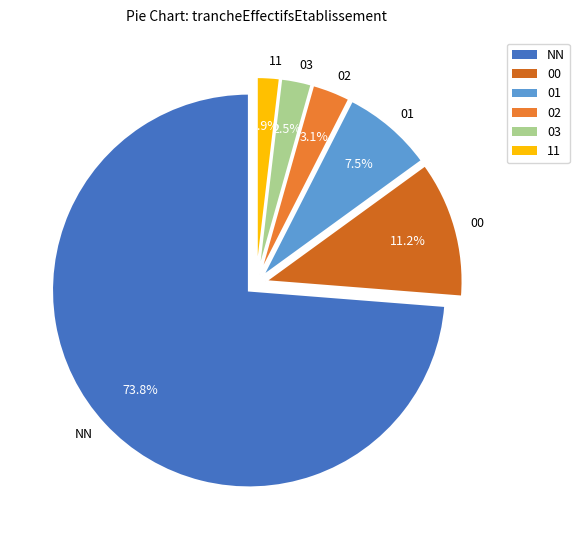

How many slices are in this pie chart?

6